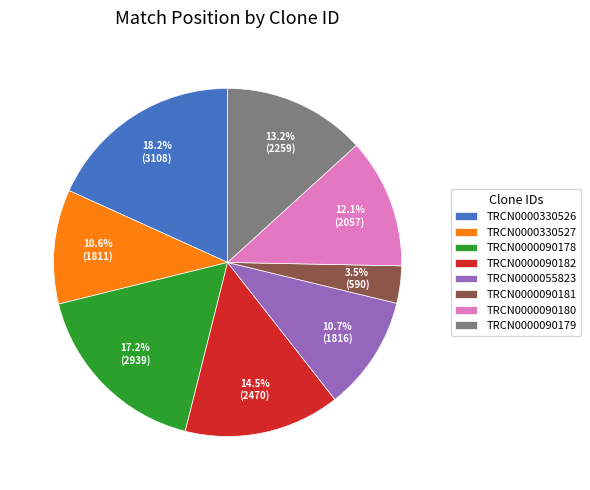

The TRCN0000330526 slice represents 6% of the pie. True or false?

False